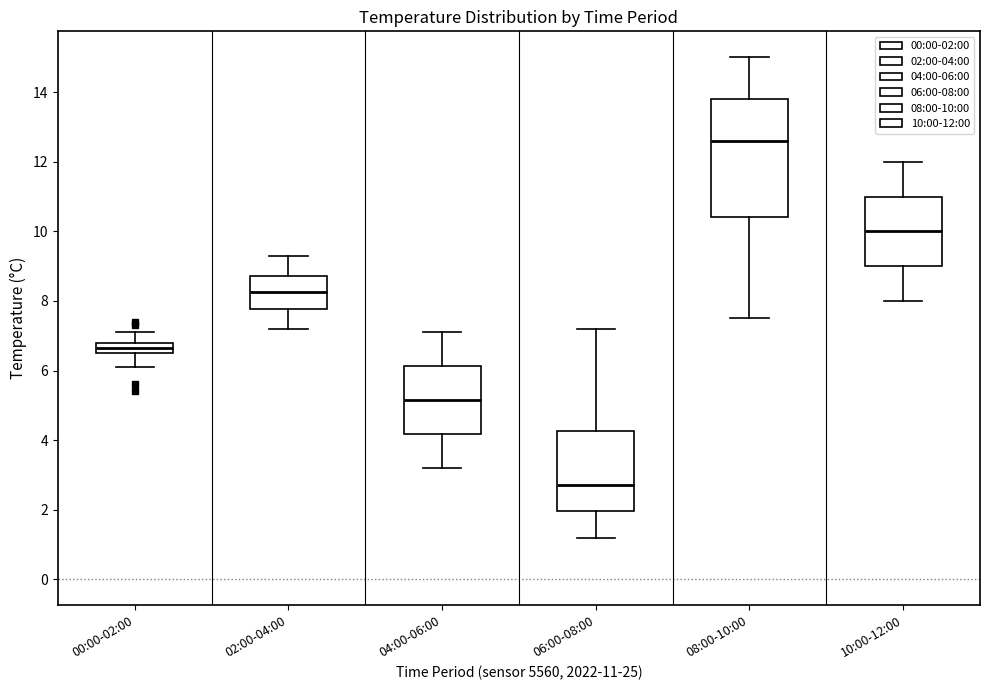

Which box has the lowest median line?

06:00-08:00